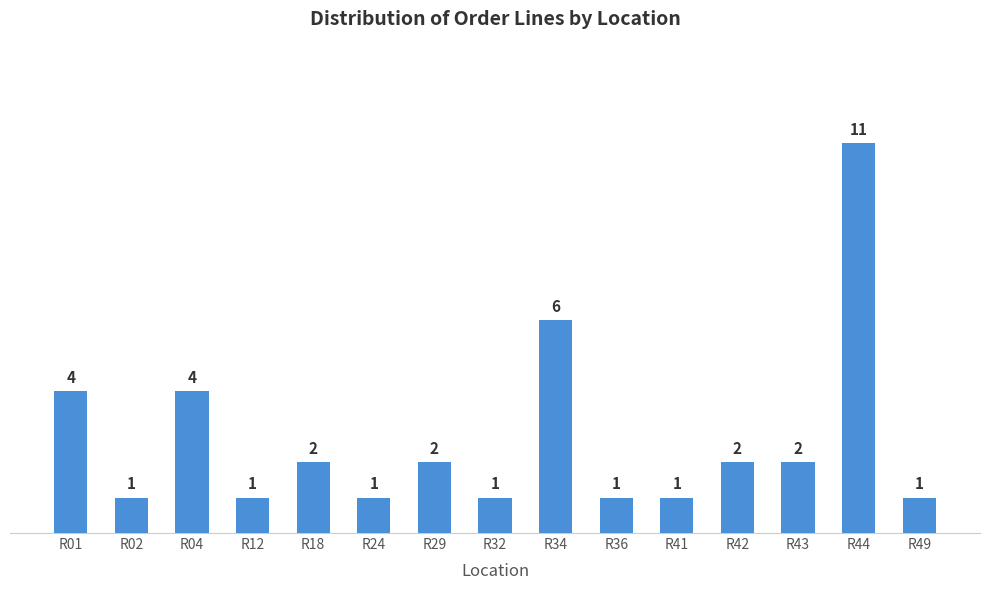

What is the value of the 12th bar from the left?

2